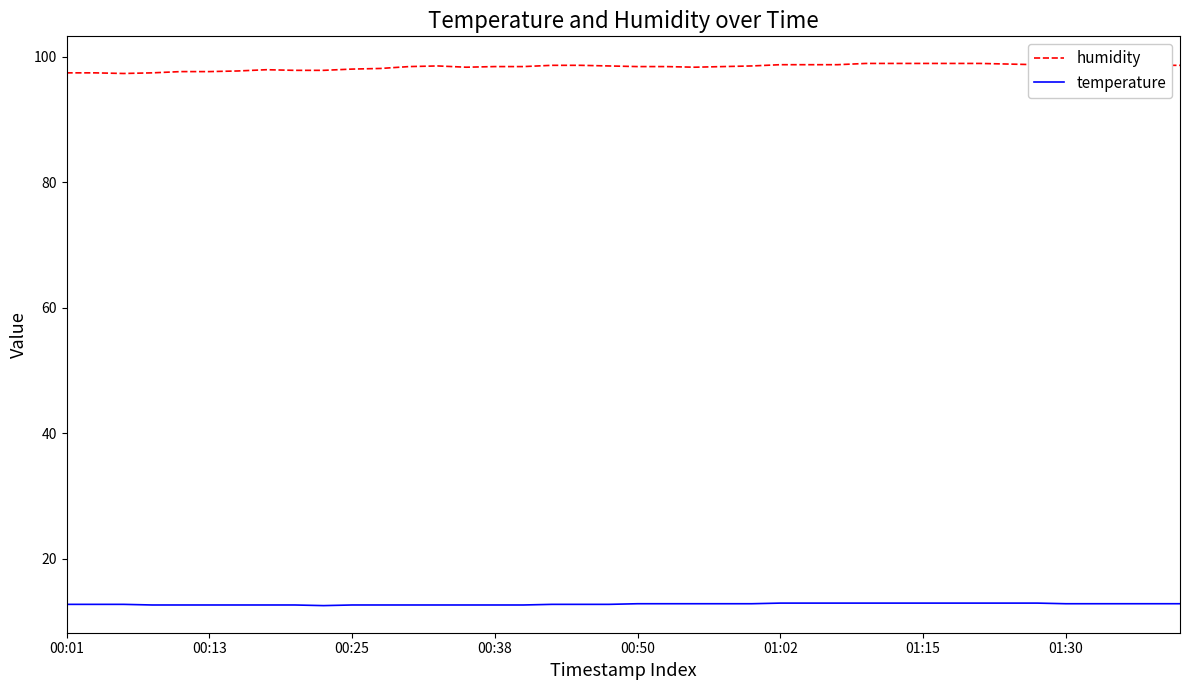

Which series has the widest spread of values?

humidity